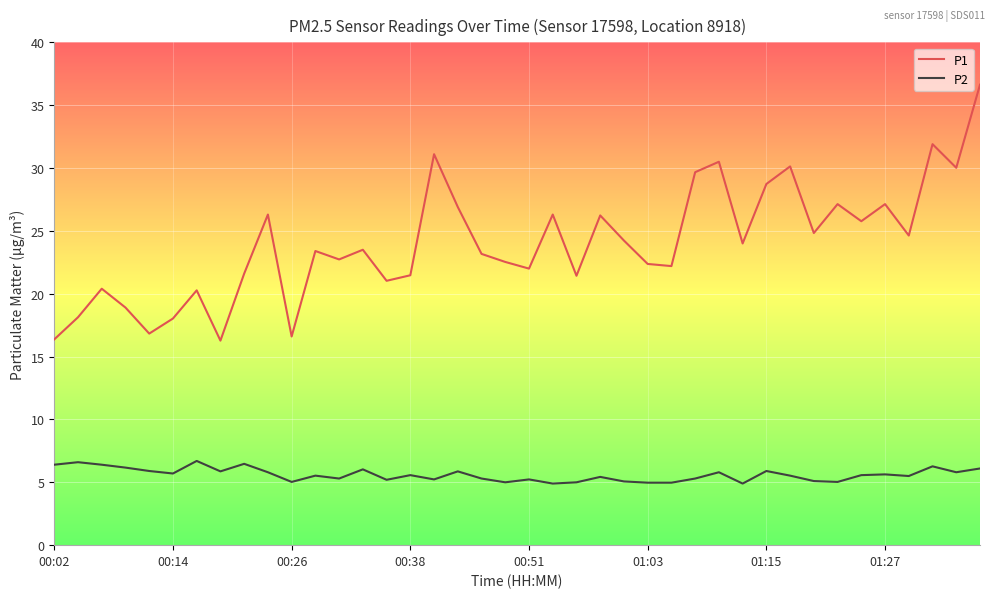

Does the chart display data point markers on the line(s)?

No